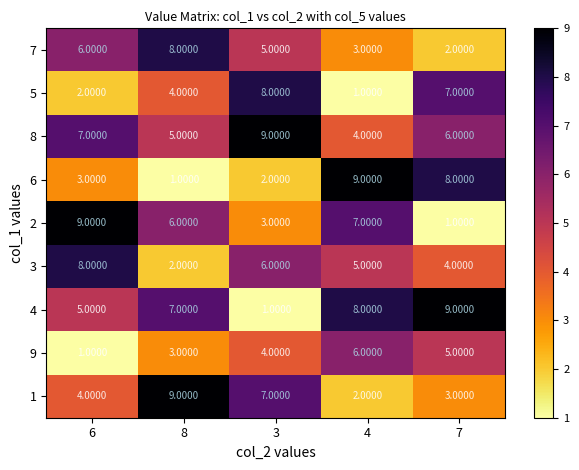

Which series has the largest total across all categories?

8